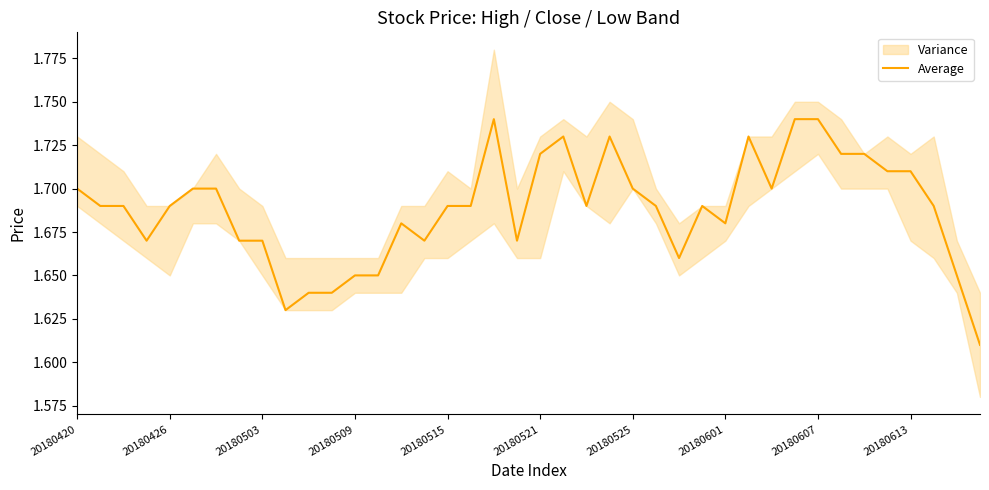

What is the smallest value displayed?

1.6